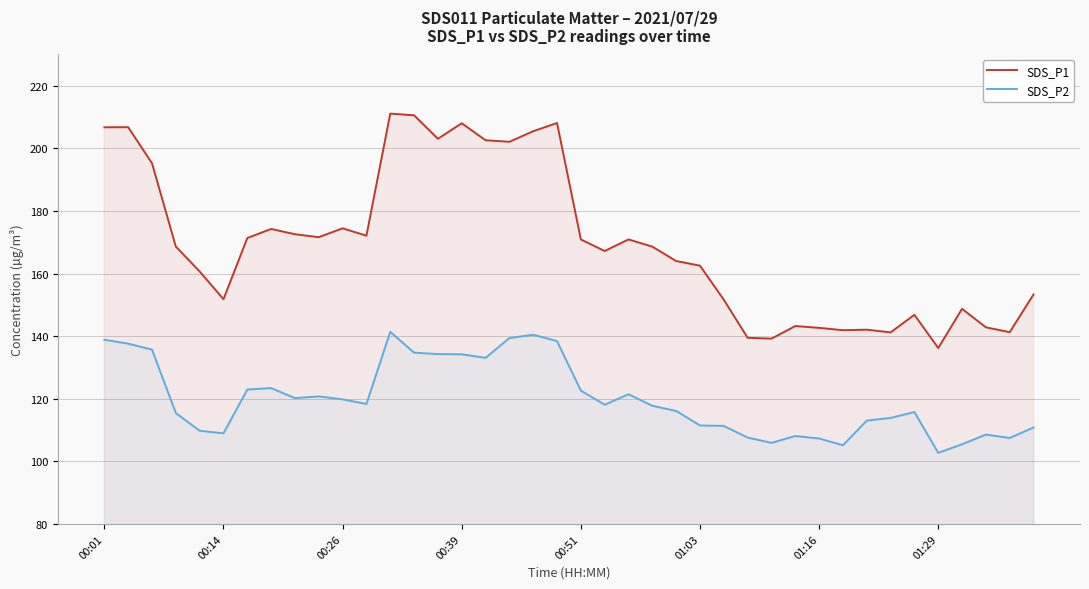

How many values in the SDS_P2 series exceed 118?

20